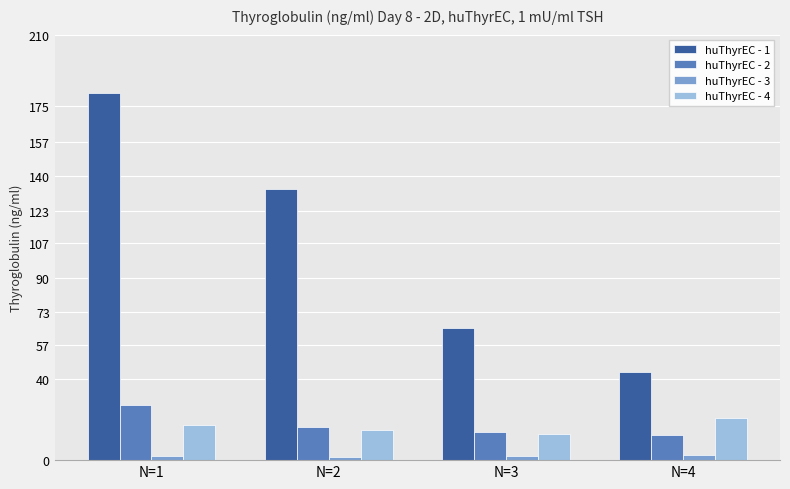

List the series in order of their peak value, highest first.

huThyrEC - 1, huThyrEC - 2, huThyrEC - 4, huThyrEC - 3